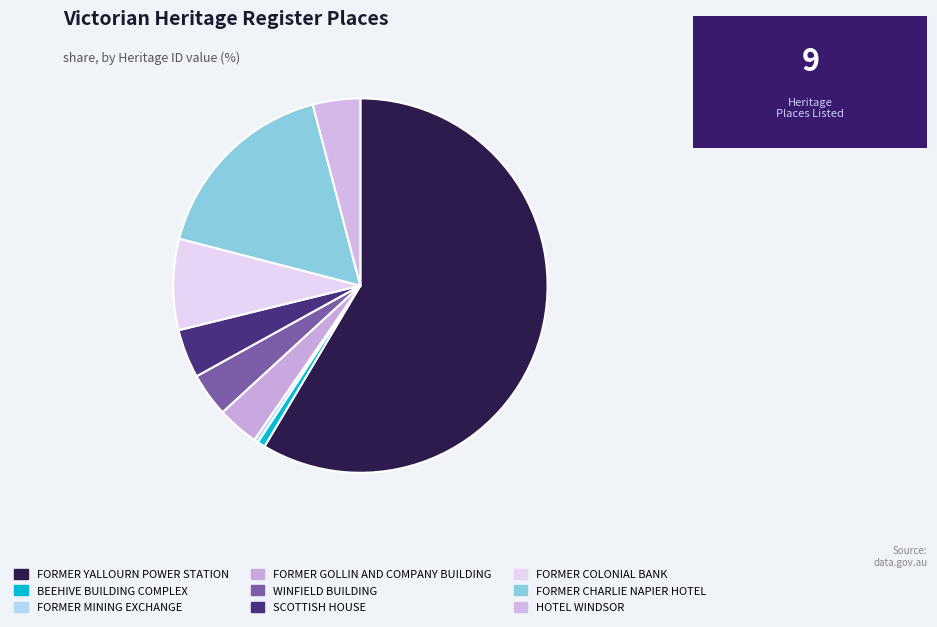

Which slice represents more than half of the pie?

FORMER YALLOURN POWER STATION